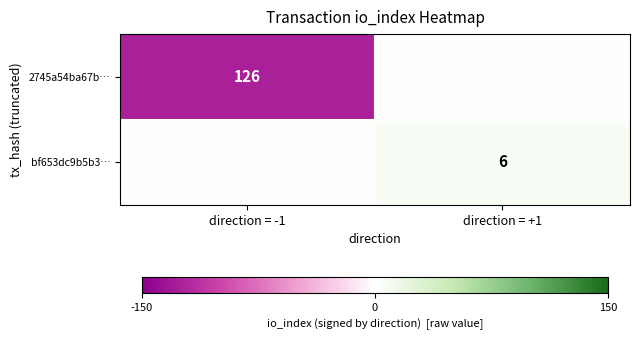

What is the maximum value shown in the chart?

6